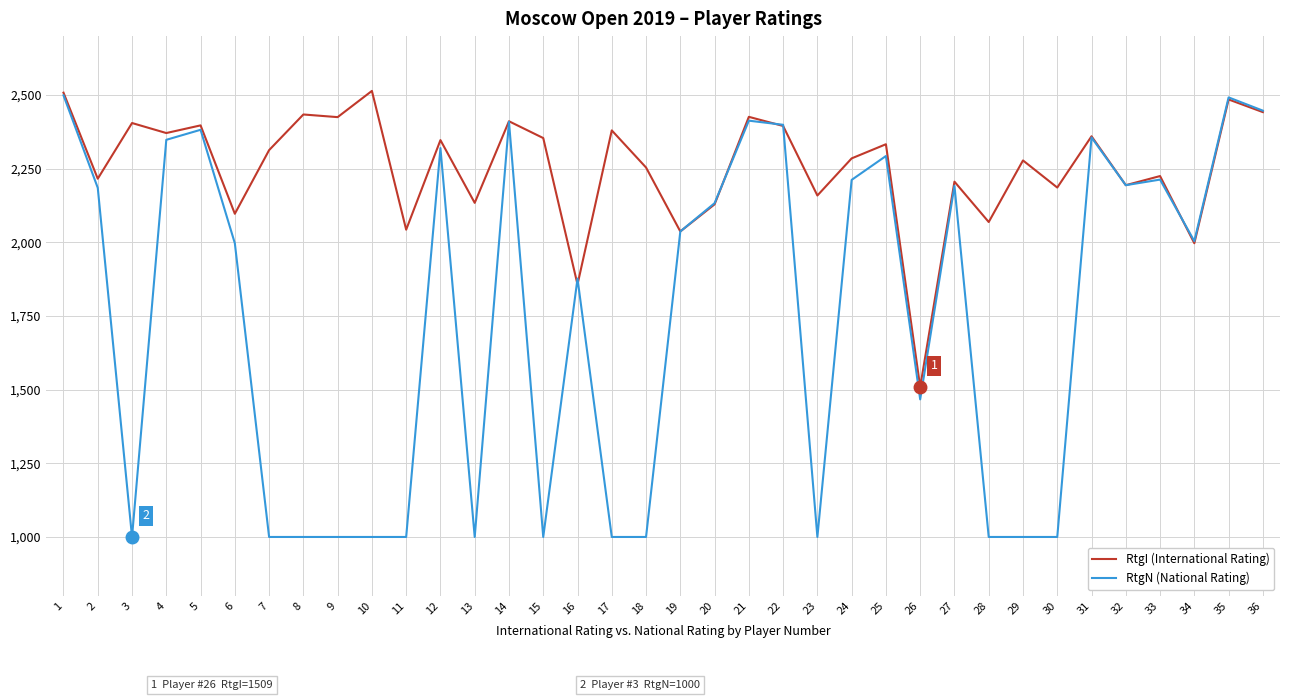

What is the total value across all series at 22?

4794